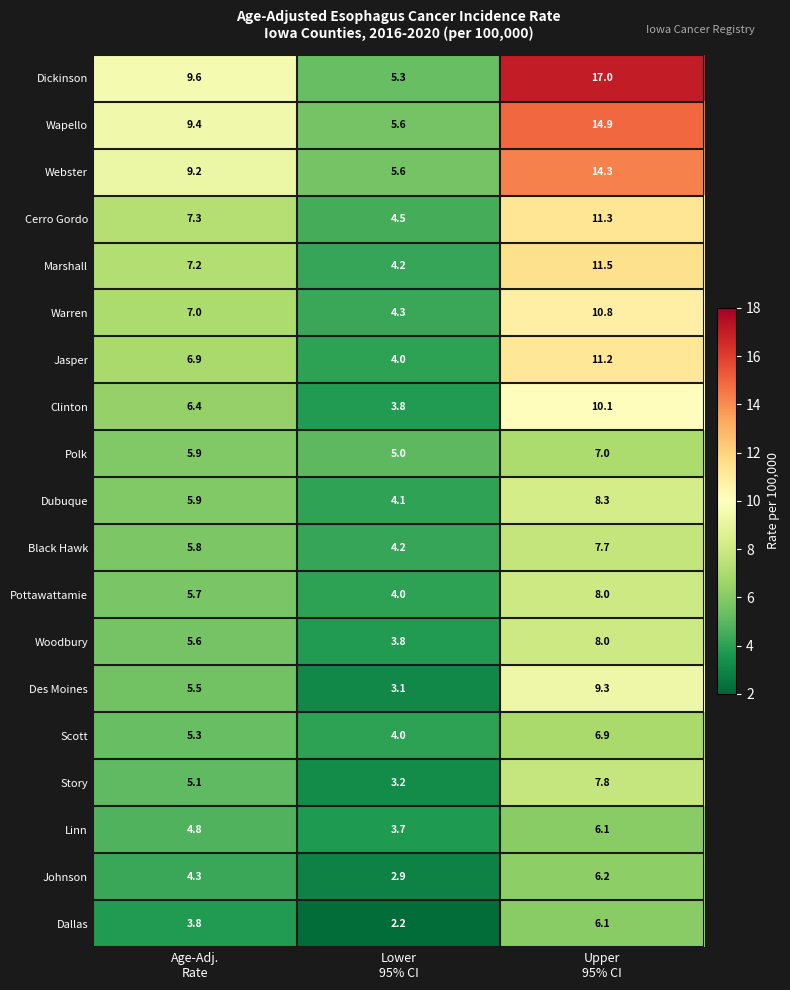

What is the minimum value shown in the chart?

2.2